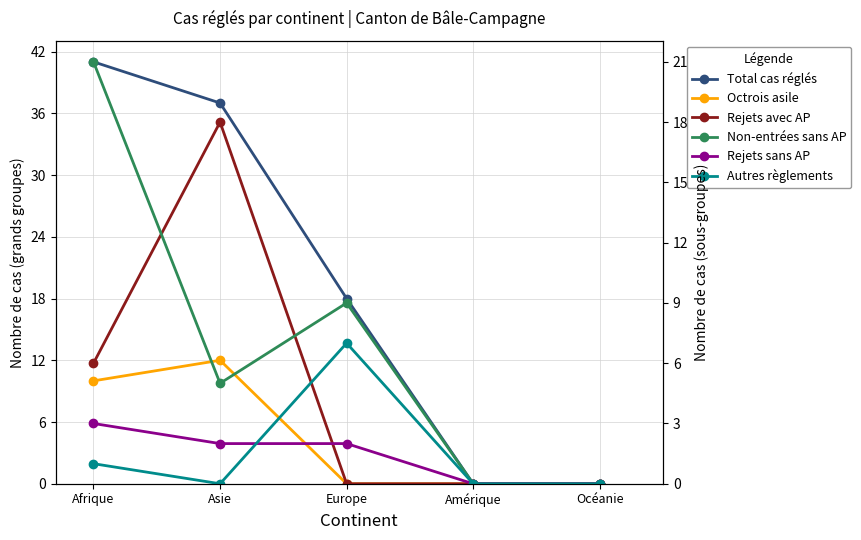

At which label does Total cas réglés first exceed 18?

Afrique